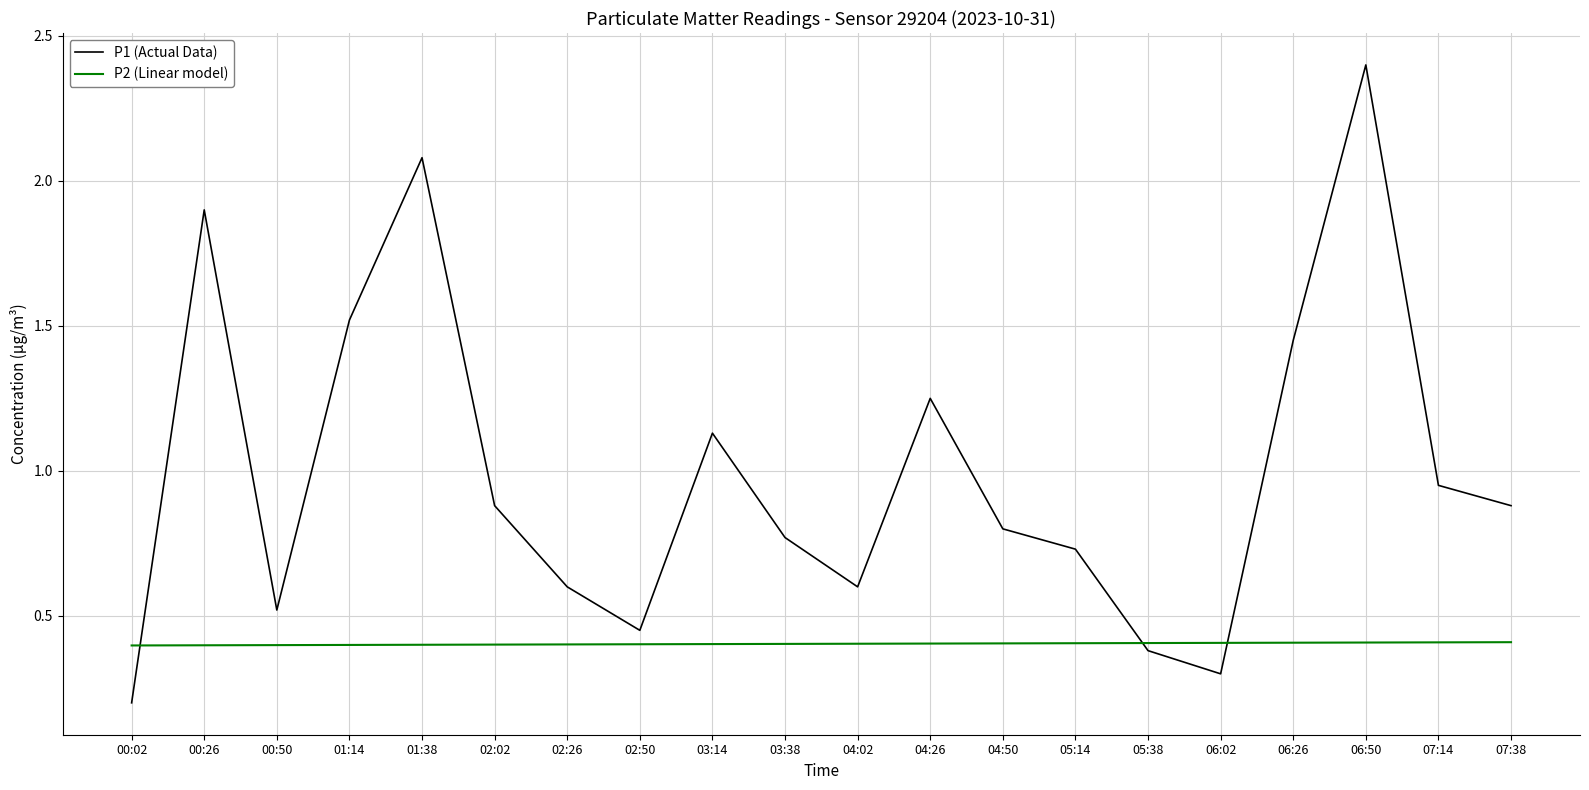

The value of P2 (Linear model) at 03:38 is 0.1. True or false?

False